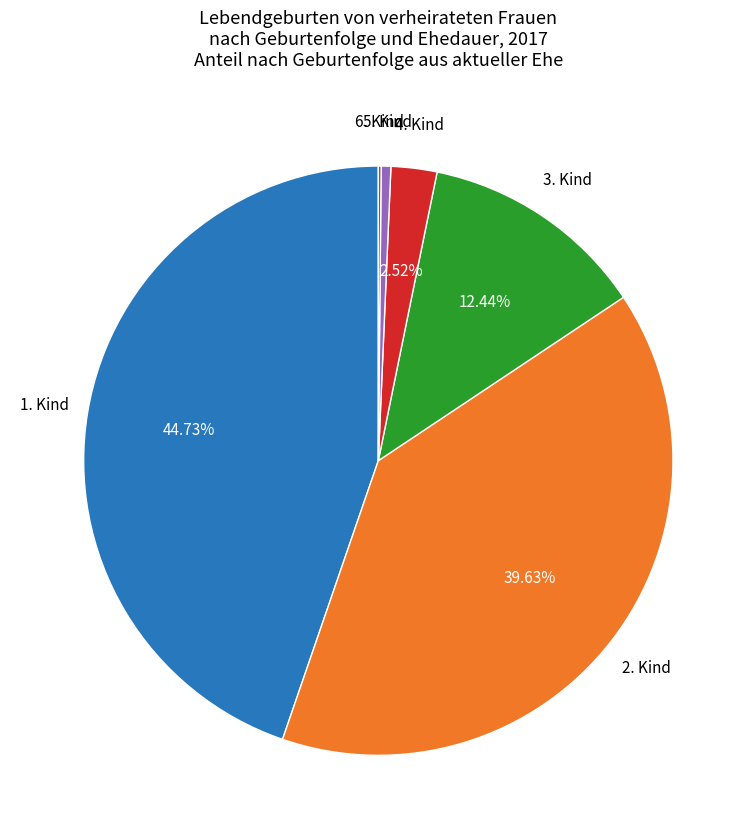

To the nearest percent, what is the average slice percentage?

17%